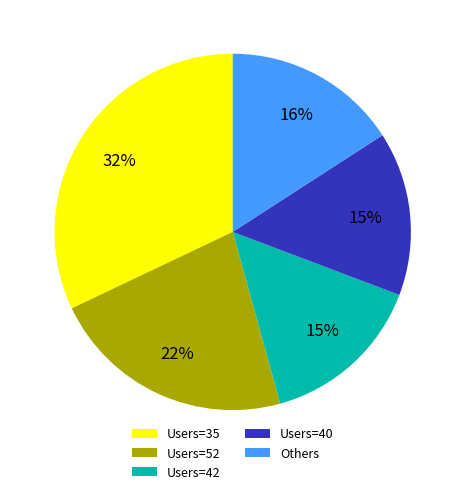

To the nearest percent, what is the average slice percentage?

20%